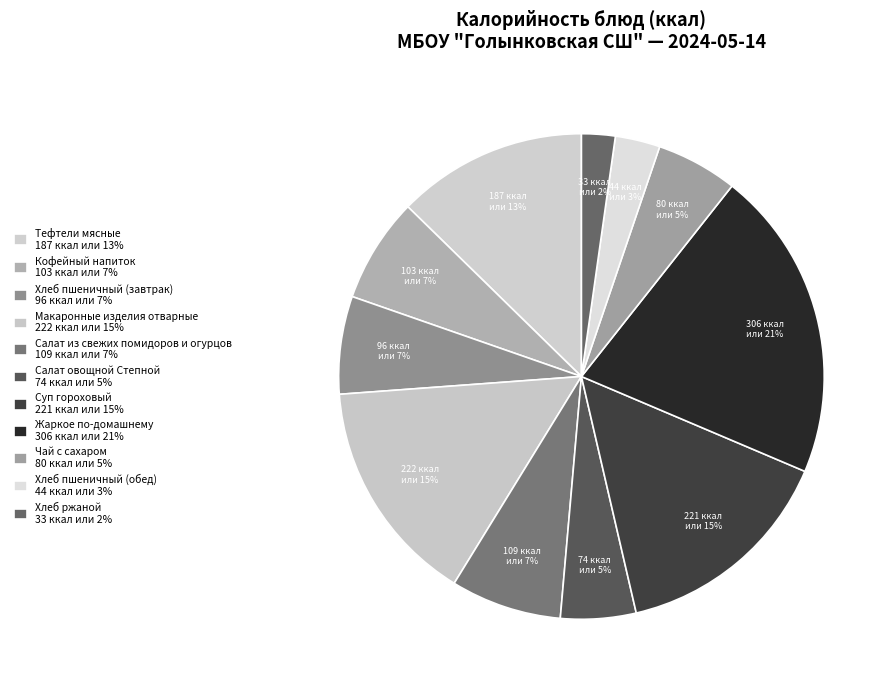

To the nearest percent, what portion does Суп гороховый represent?

15%